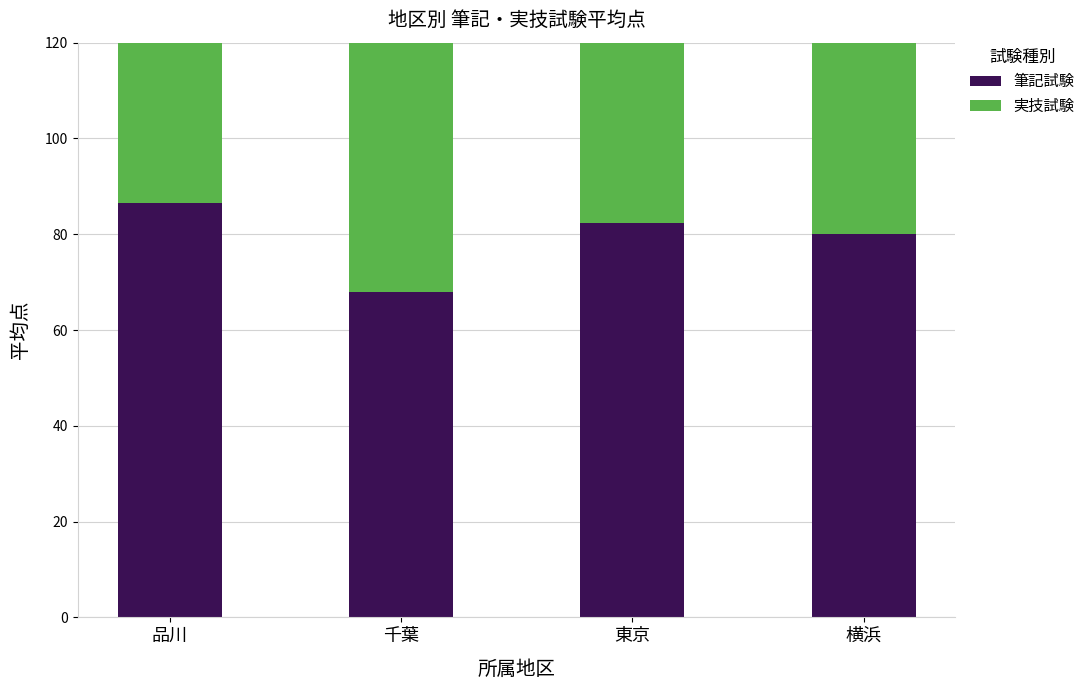

At which label does 実技試験 reach its peak?

横浜